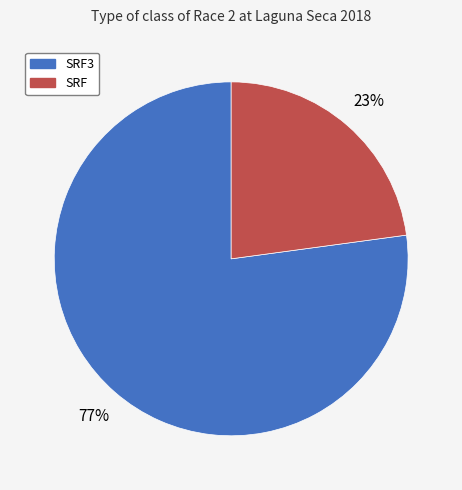

Does any single category account for the majority?

Yes